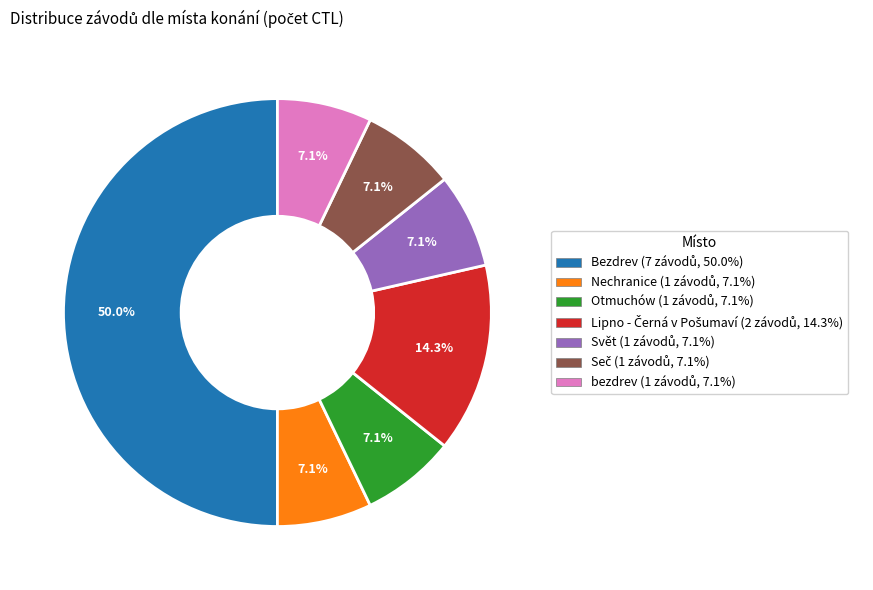

How many segments does this pie chart have?

7